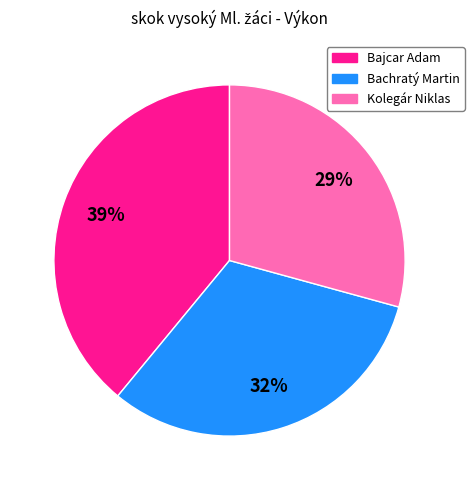

How many slices are in this pie chart?

3